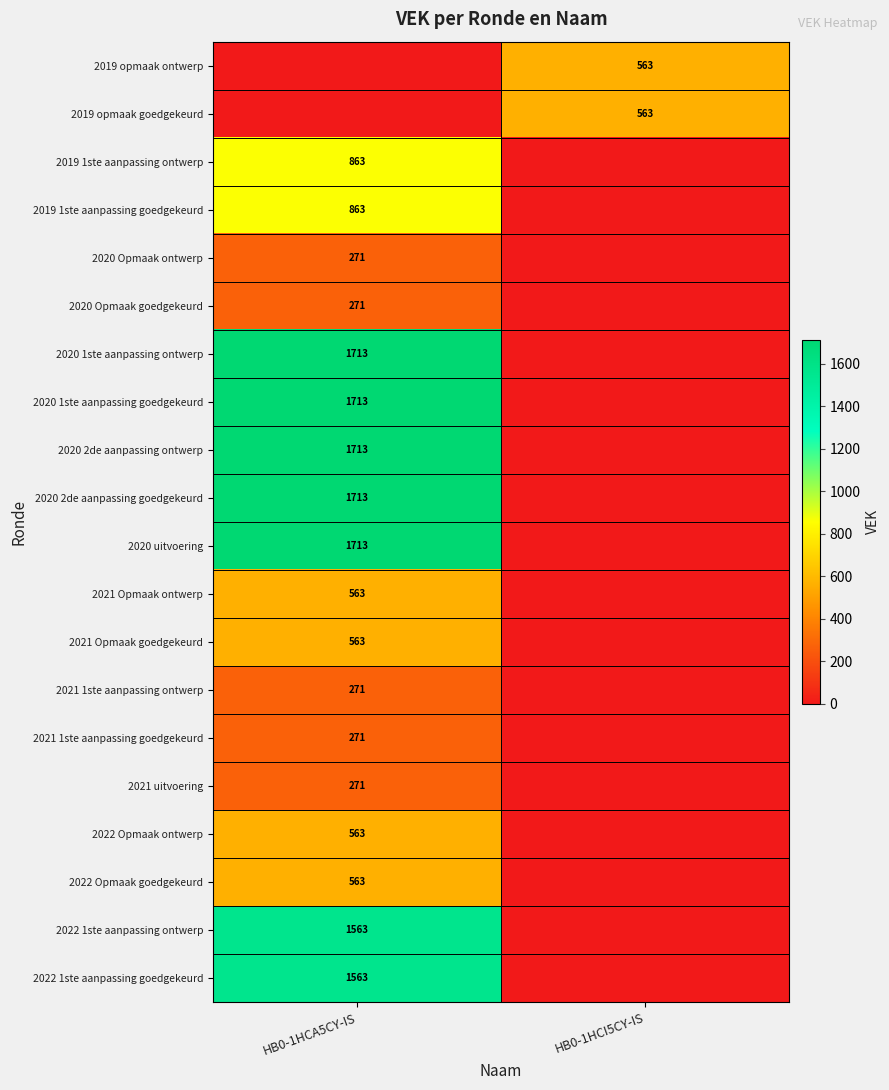

What is the total value across all series at HB0-1HCI5CY-IS?

1126